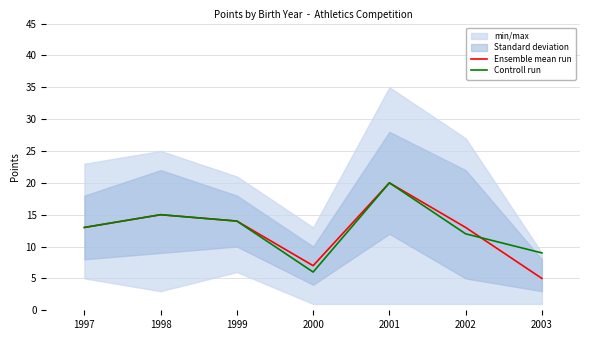

At which category does the chart reach its peak across all series?

2001